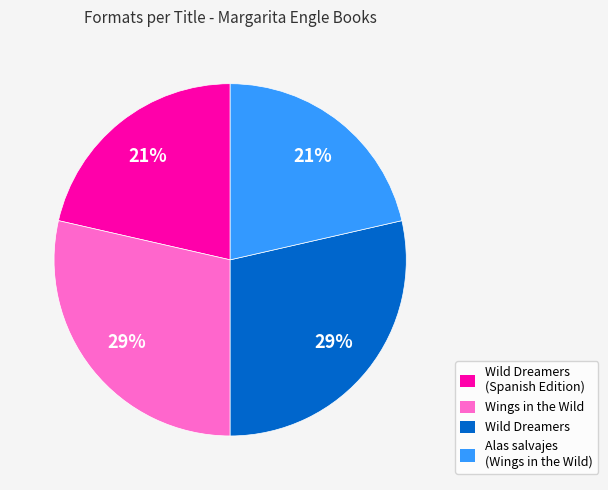

Is there a majority slice in this chart?

No